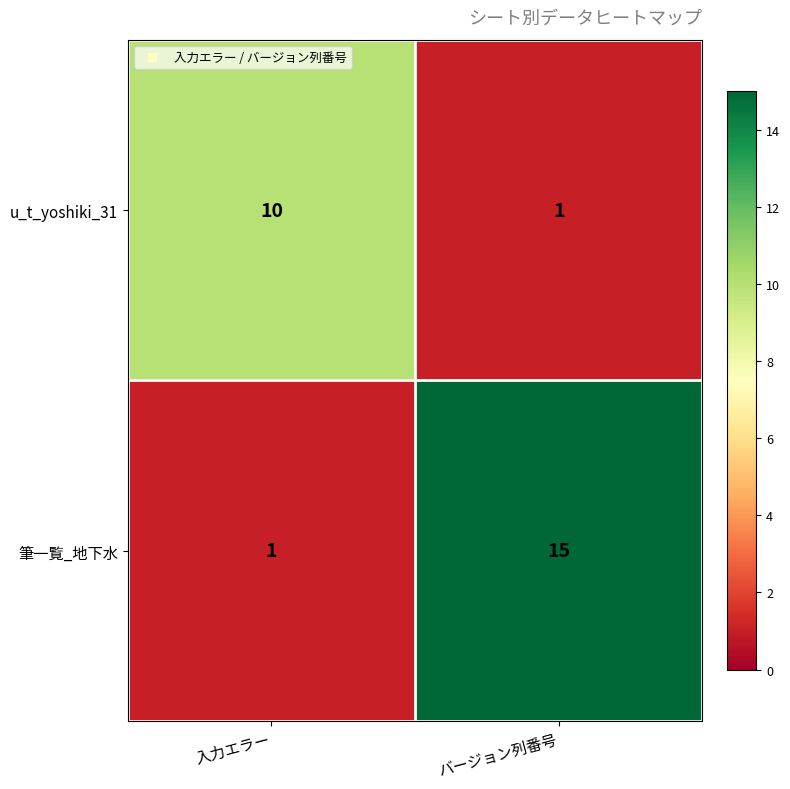

What is the average value of the u_t_yoshiki_31 series?

6